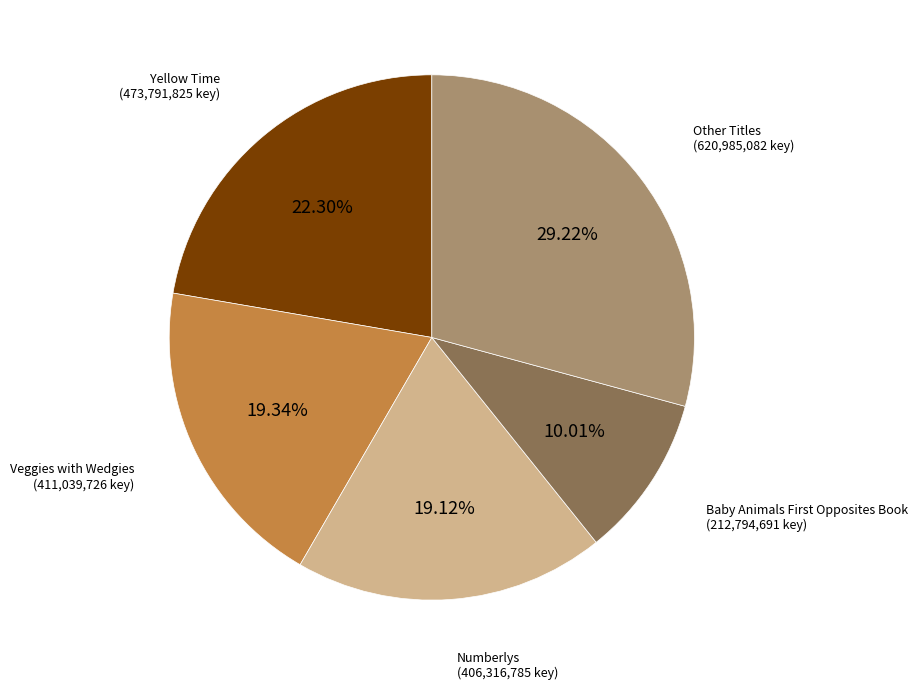

Is there a majority slice in this chart?

No